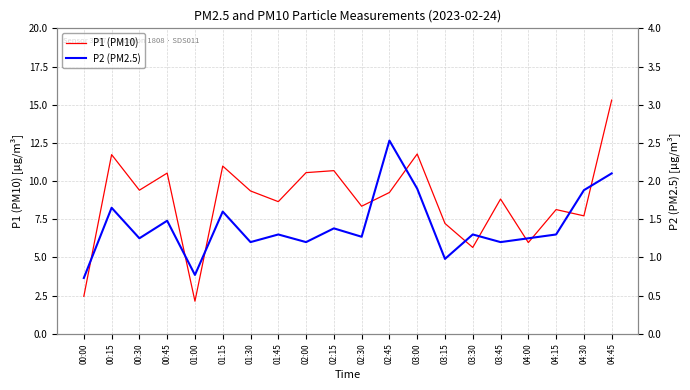

What is the difference between the maximum and second lowest values in the P2 (PM2.5) series?

1.8